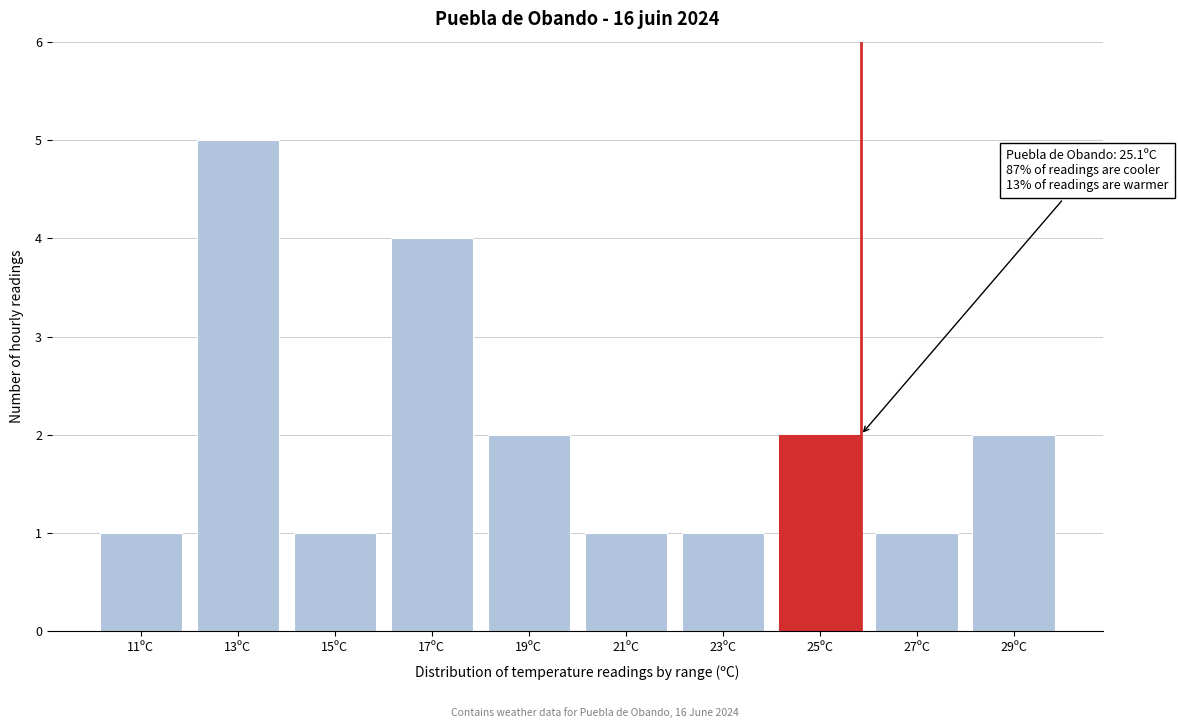

Reading right to left, what are all the values shown in this chart?

2	1	2	1	1	2	4	1	5	1